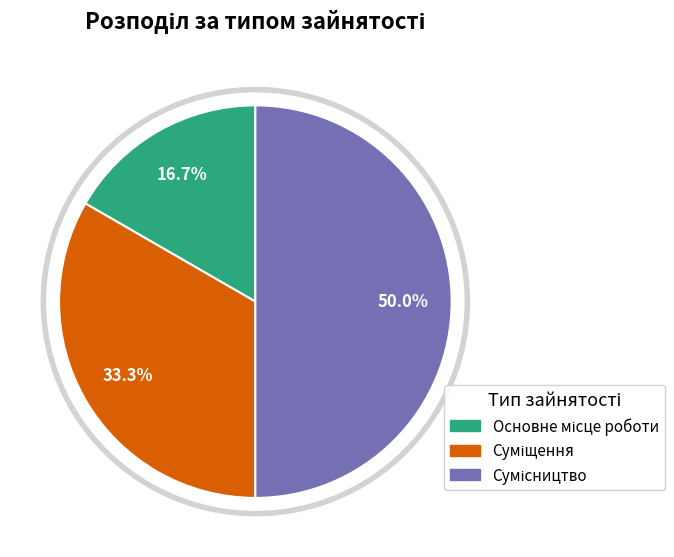

Which category has the biggest portion of the pie?

Сумісництво